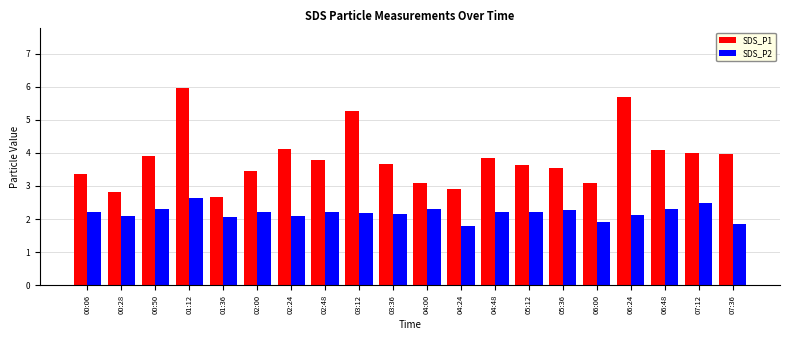

What is the spread (max minus min) of values at 05:36?

1.3